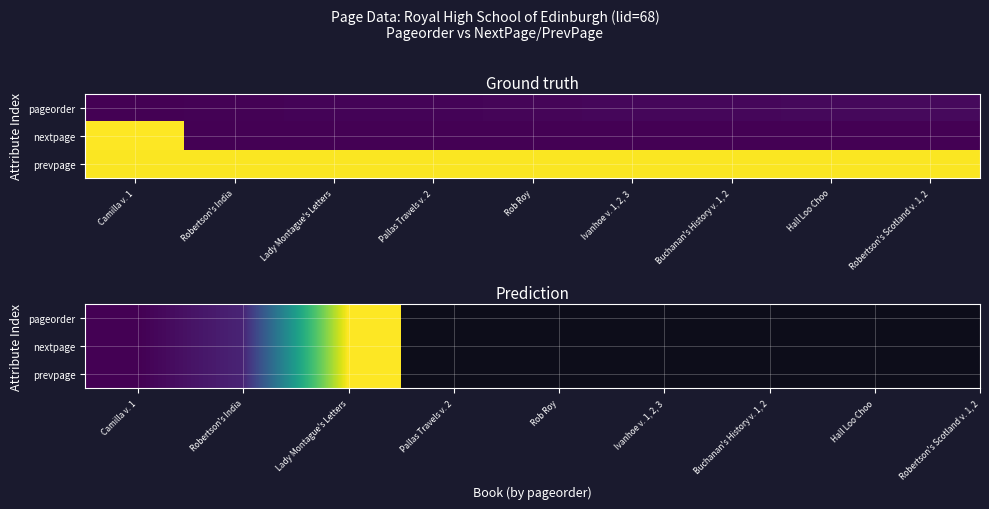

Which has a higher value, Lady Montague's Letters or Camilla v. 1?

Lady Montague's Letters